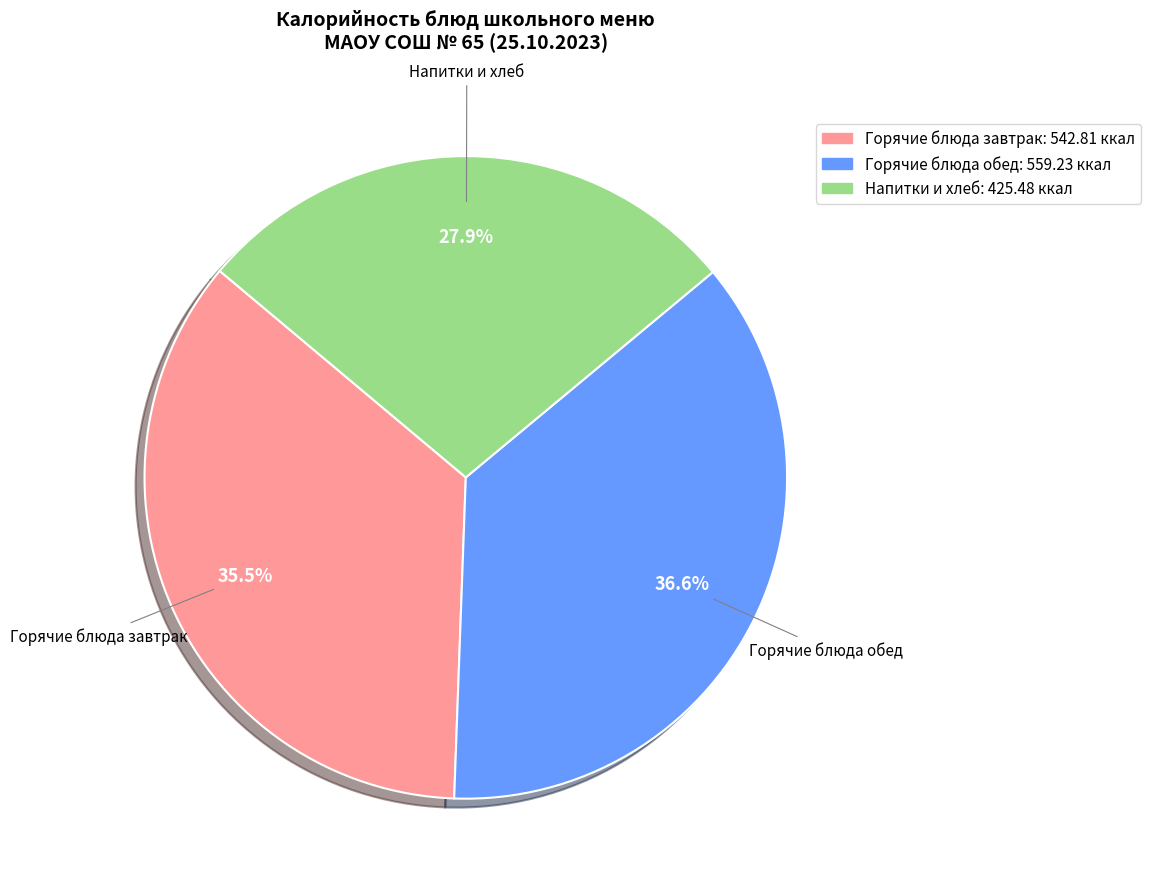

Does Напитки и хлеб represent more than half of the total?

No